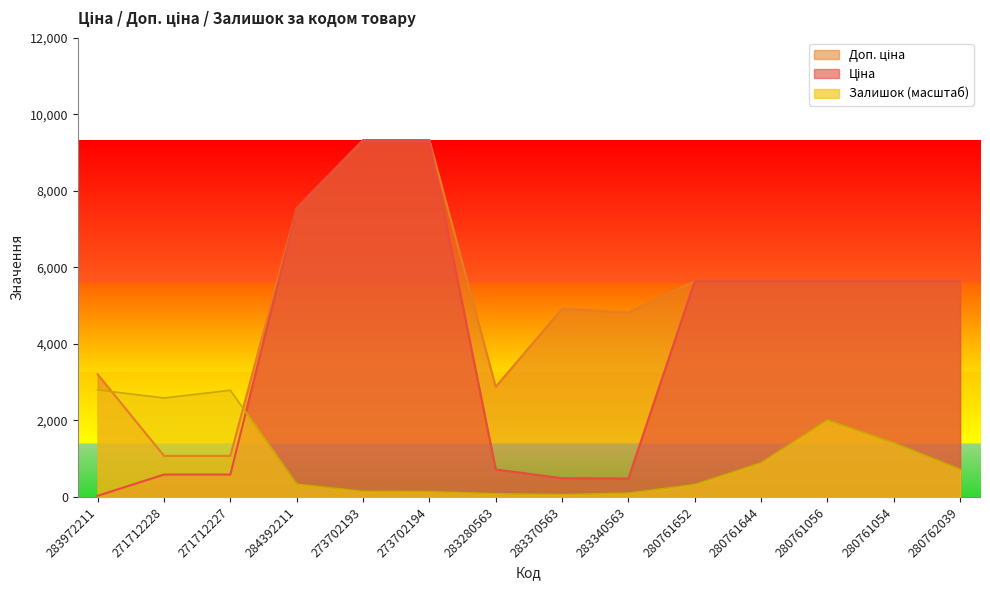

At which label does Доп. ціна first exceed 5636?

284392211